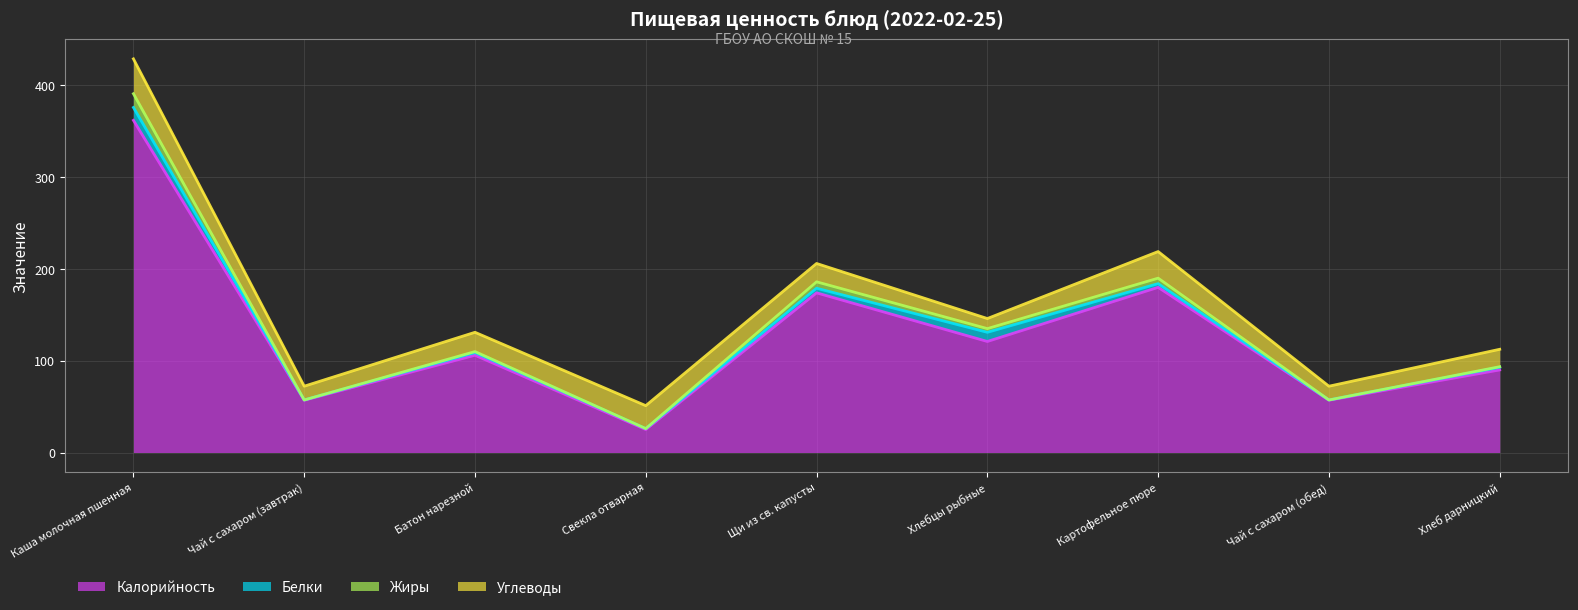

How many data points in Жиры are less than 110?

4